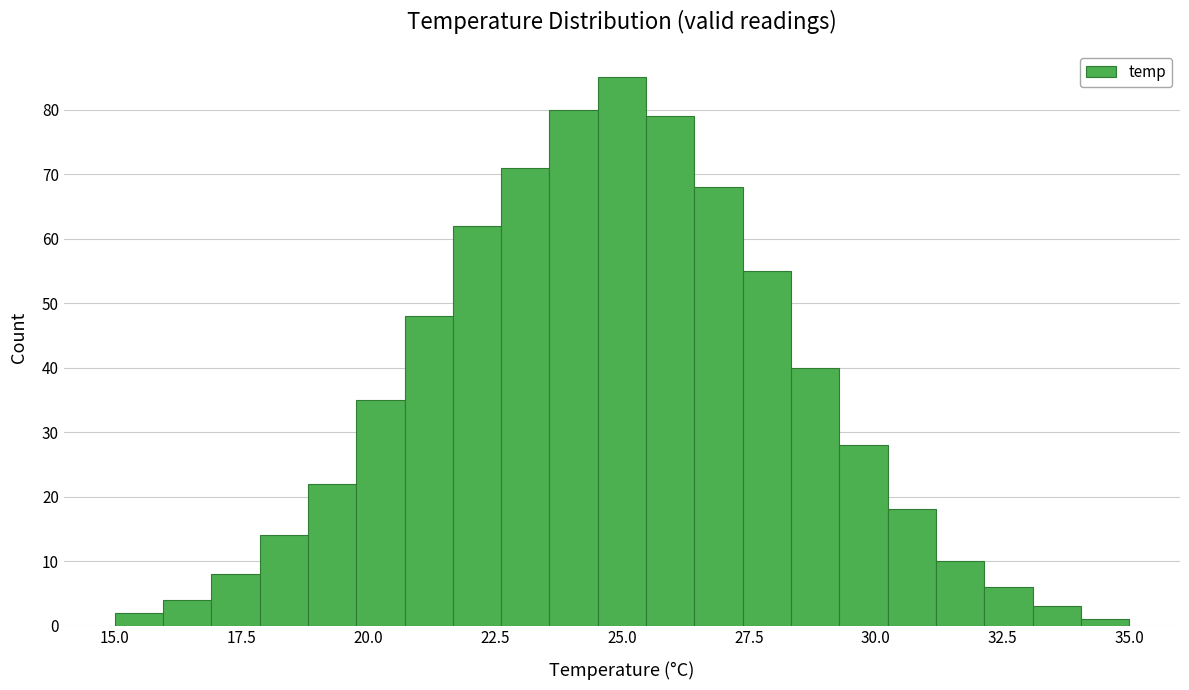

Read against the x-axis, roughly where is the centre of the tallest bar?

25.0